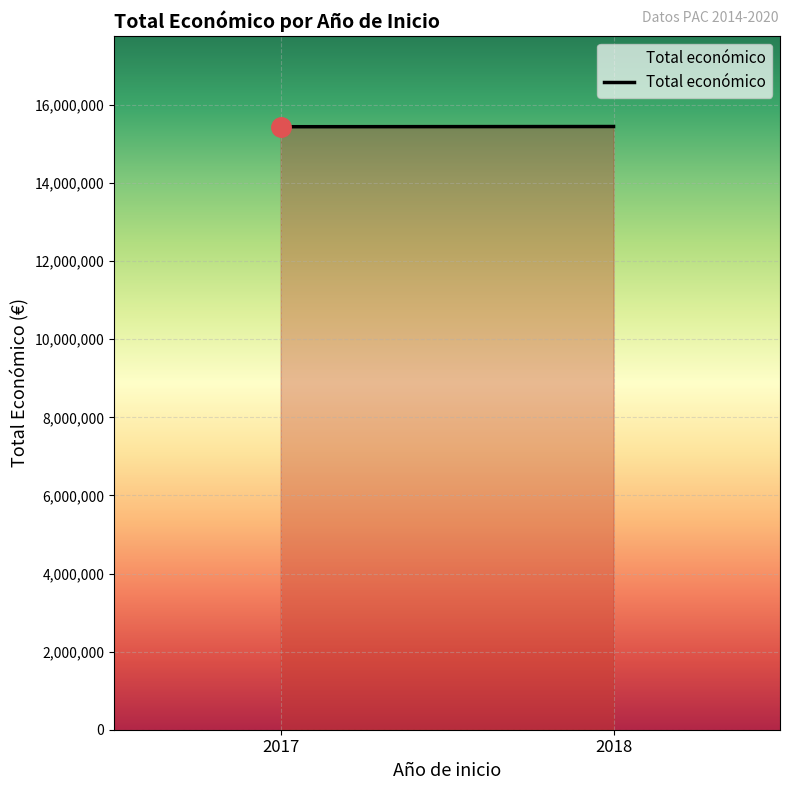

How many lines are shown in the chart?

1